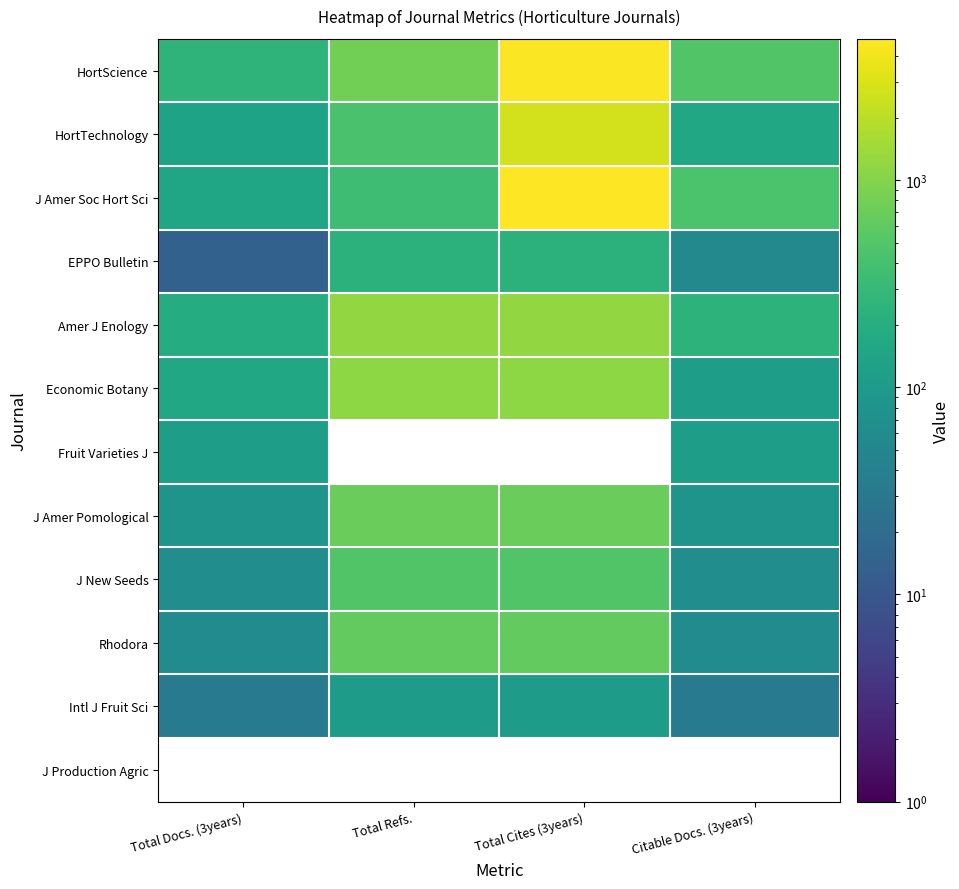

Which series has the widest spread of values?

J Amer Soc Hort Sci